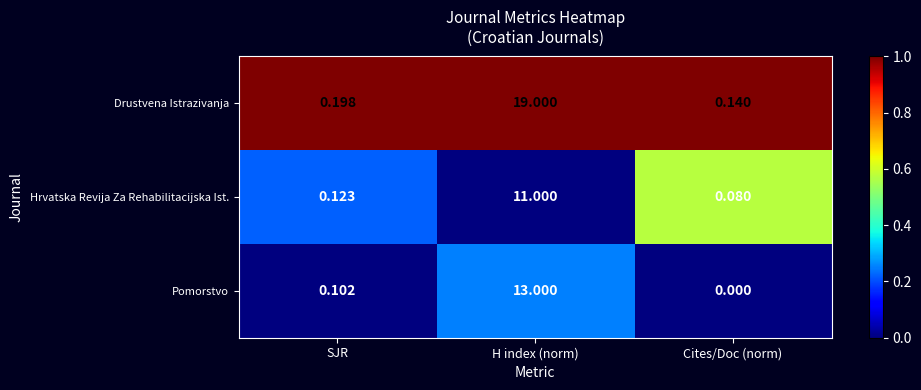

What is the total value across all series at H index (norm)?

43.0